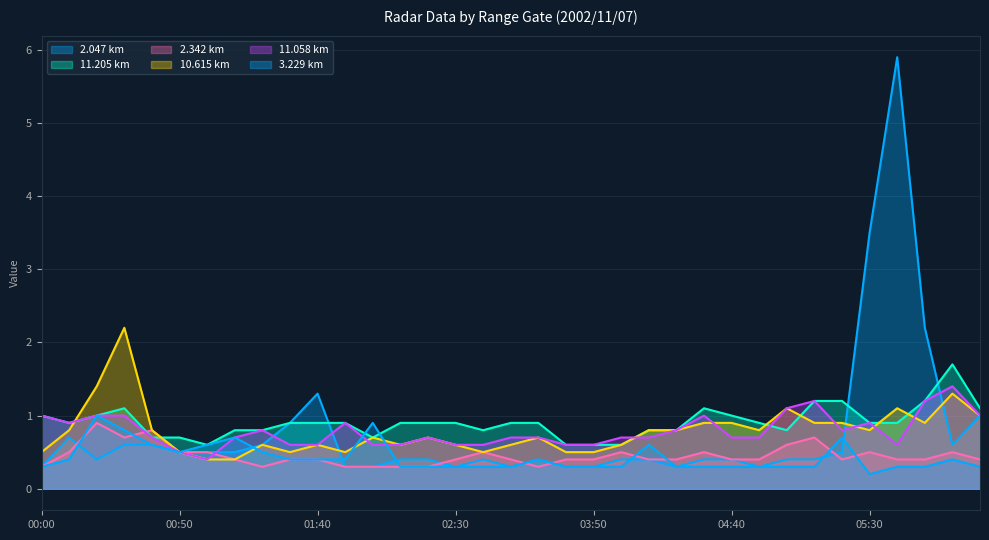

What is the difference between the 11.205 values at 05:50 and 01:10?

0.4